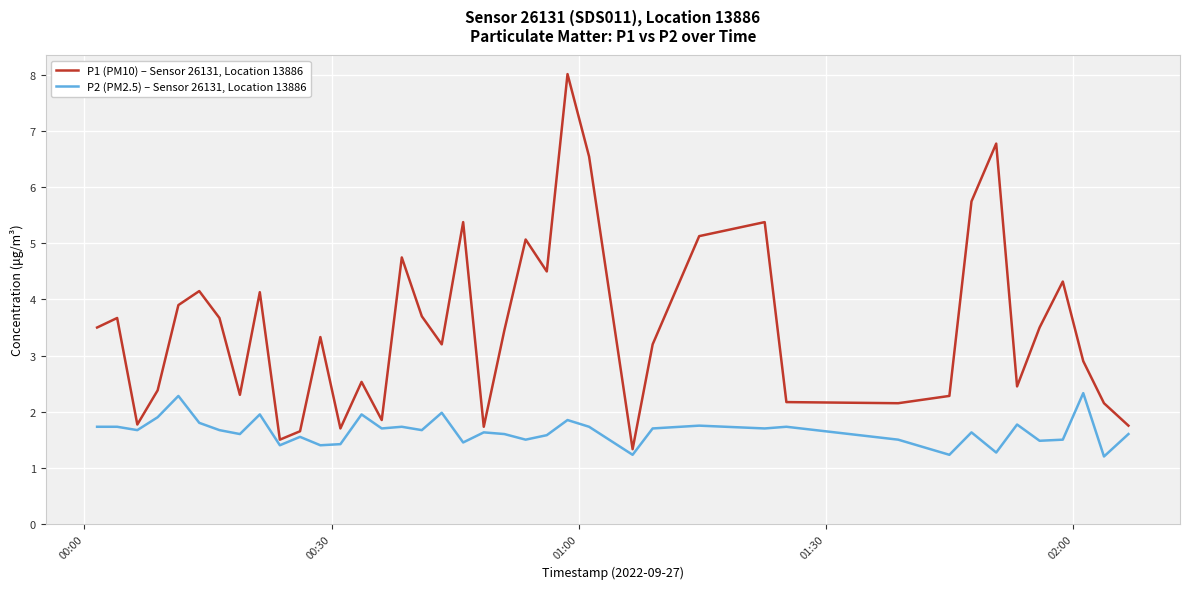

True or false: P1 (PM10) – Sensor 26131, Location 13886 has more than 1 interior local peaks.

True